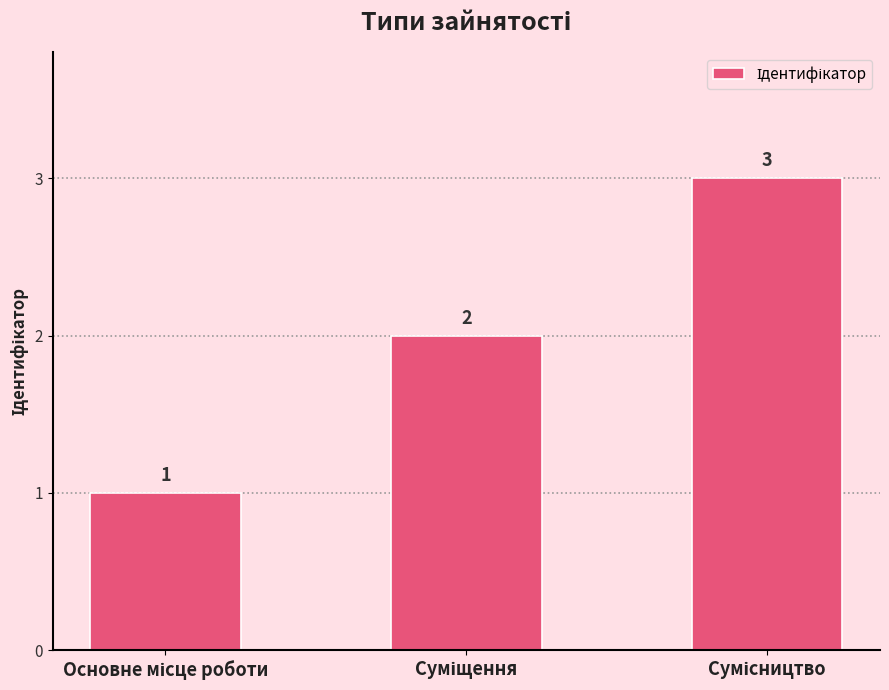

How many data points does each series have?

3